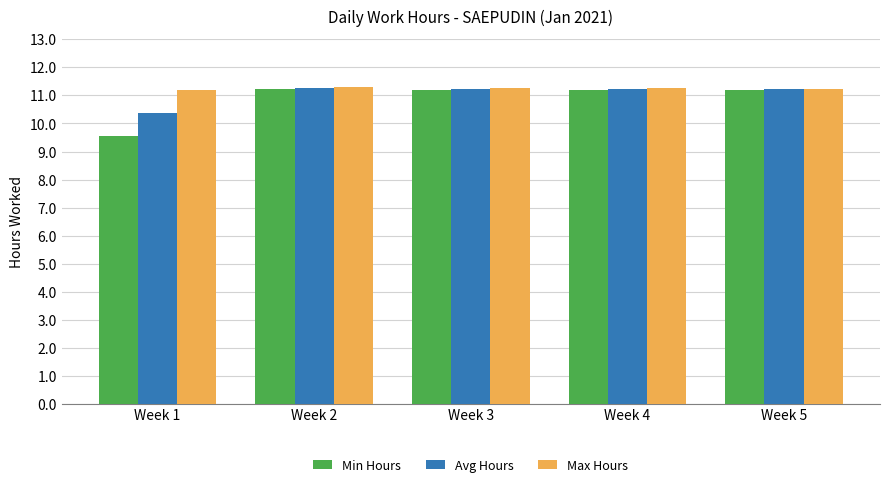

Is it true that Avg Hours equals 2.4 at Week 3?

False